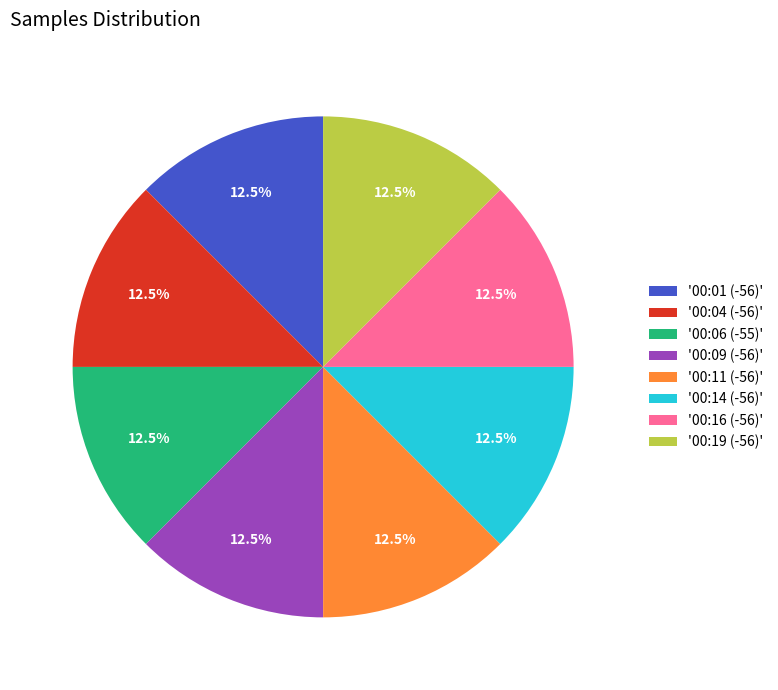

How many segments does this pie chart have?

8